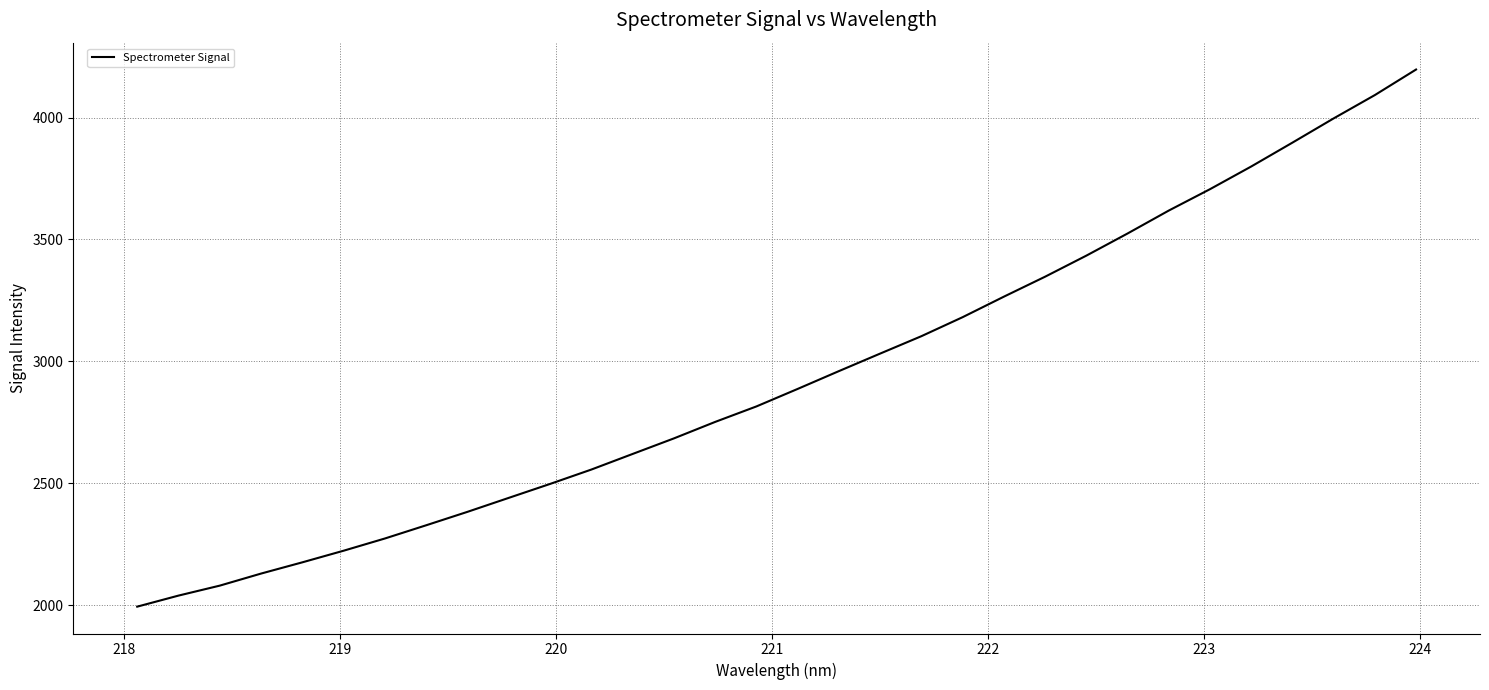

What is the difference between the maximum and minimum values?

2202.6